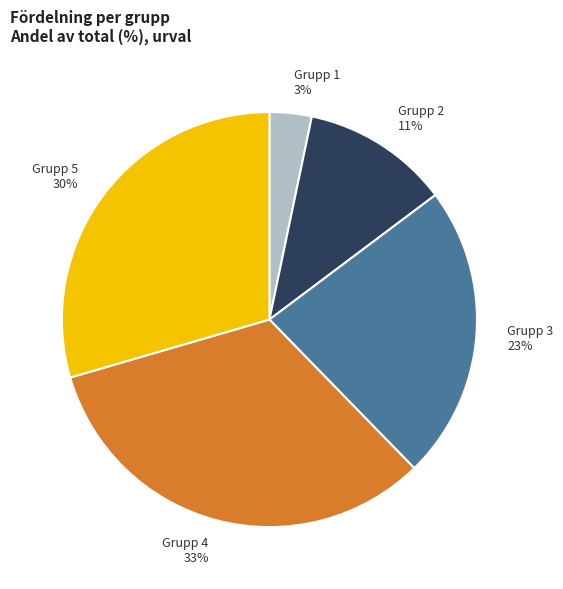

Do Grupp 5 and Grupp 4 together represent more than half of the pie?

Yes